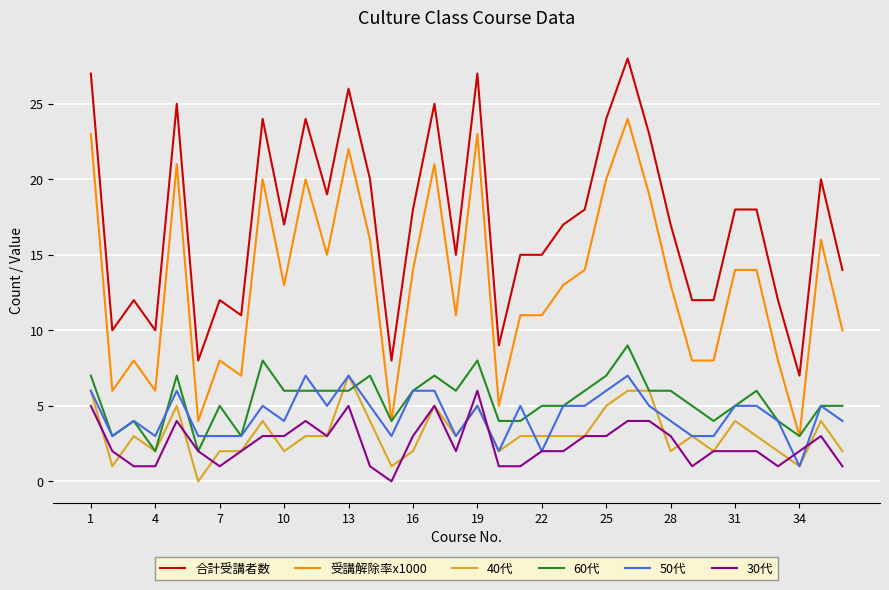

Which series has the largest total across all categories?

合計受講者数